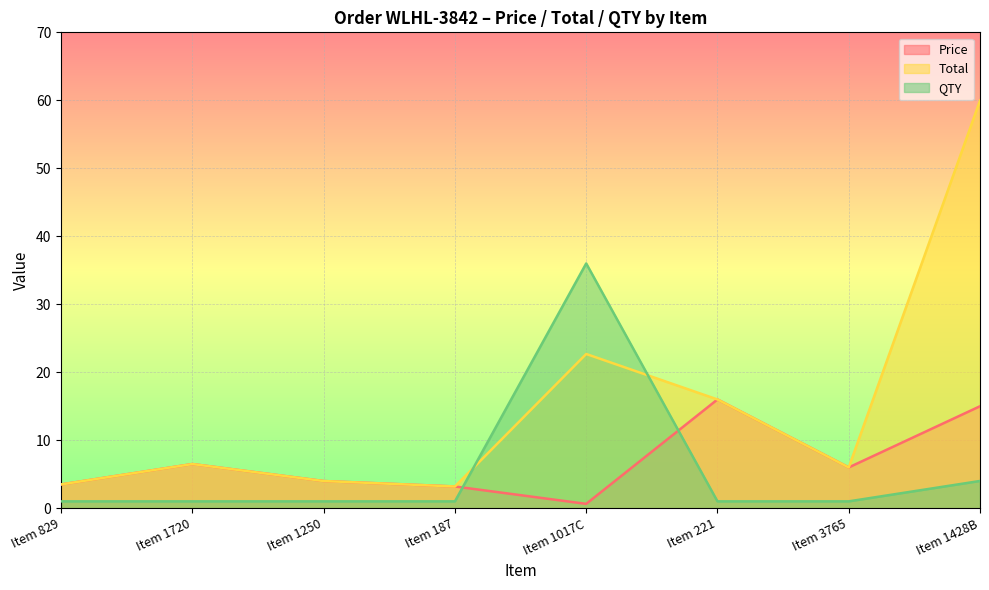

Which series changed the most between Item 829 and Item 1017C?

QTY